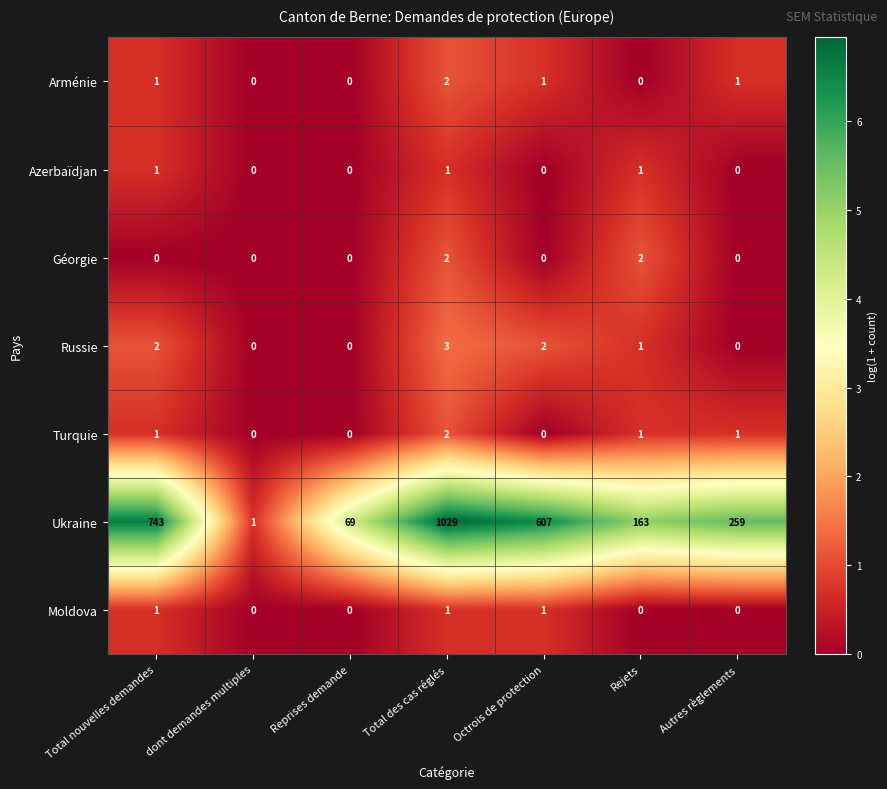

What is the total value across all series at Reprises demande?

69